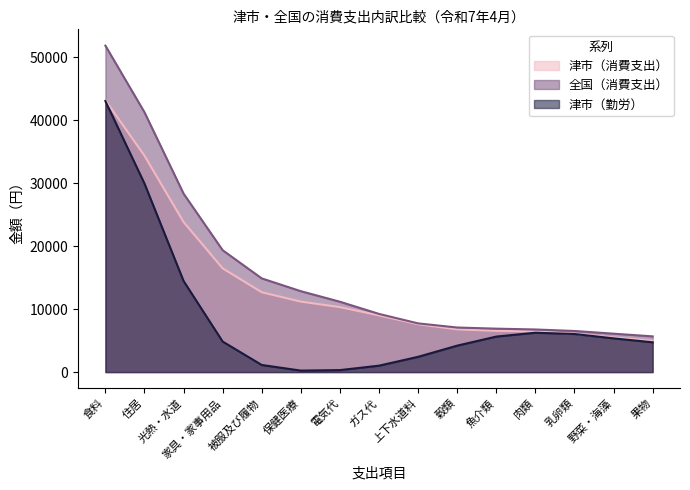

At which category is the sum across all series the highest?

食料